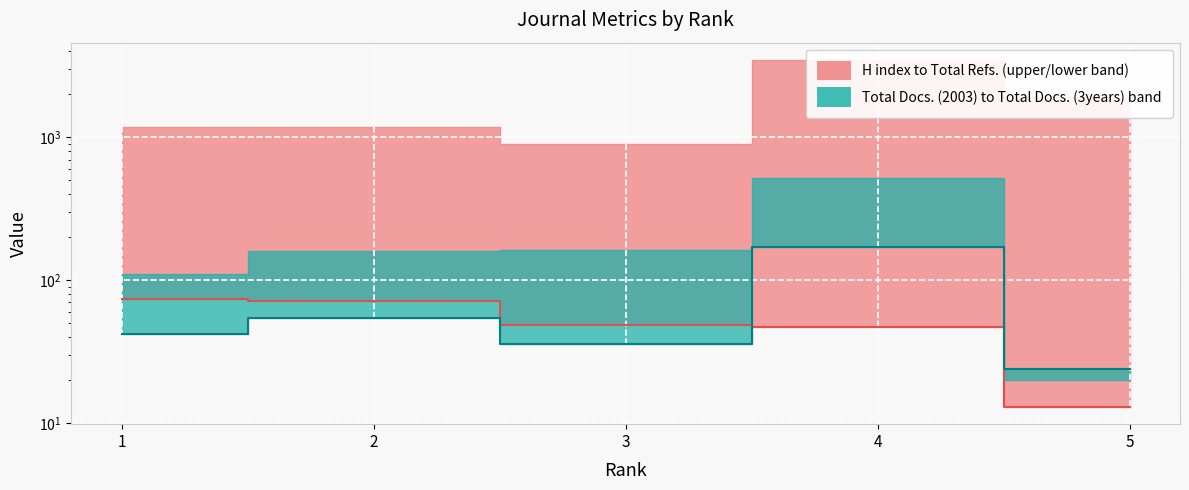

The value of H index (median) at 2 is 126. True or false?

False